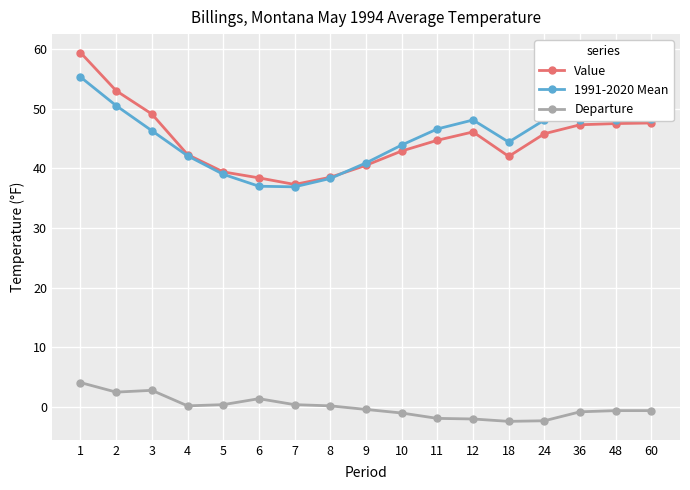

True or false: Value and 1991-2020 Mean cross at least once.

True